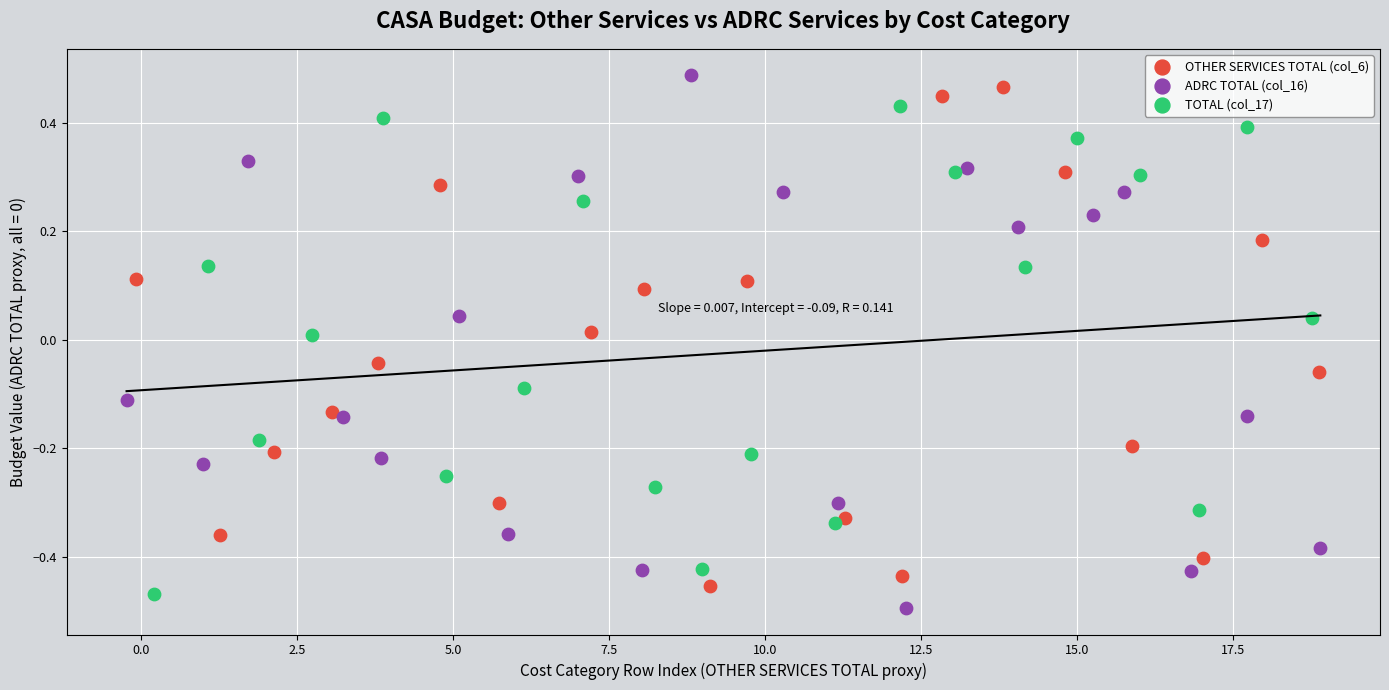

Which series reaches the maximum Y coordinate?

ADRC TOTAL (col_16)